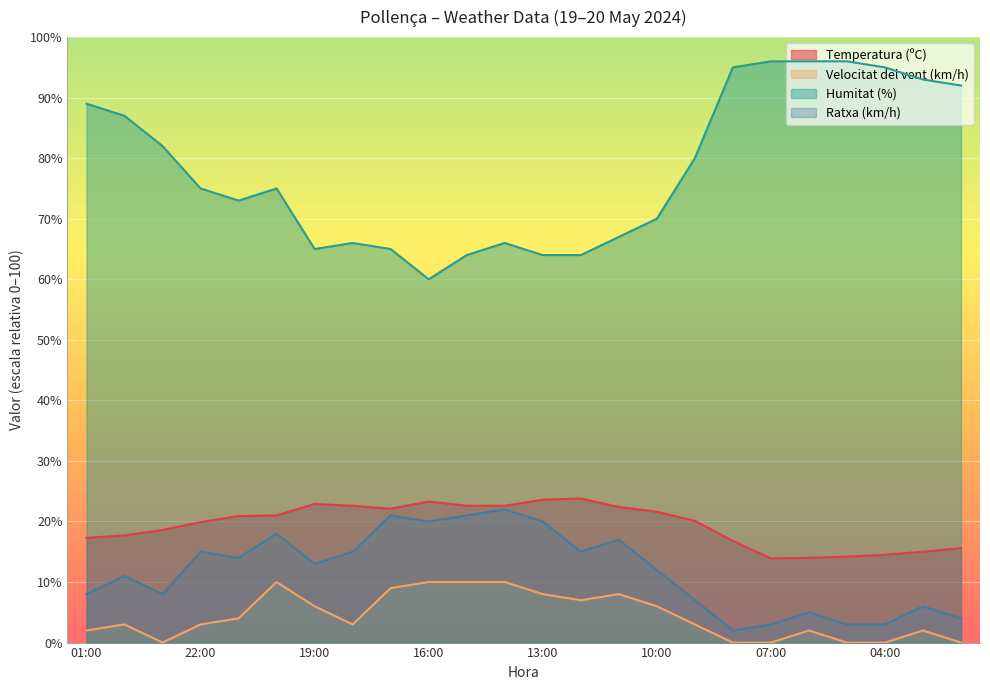

What is the total value across all series at 23:00?

108.6